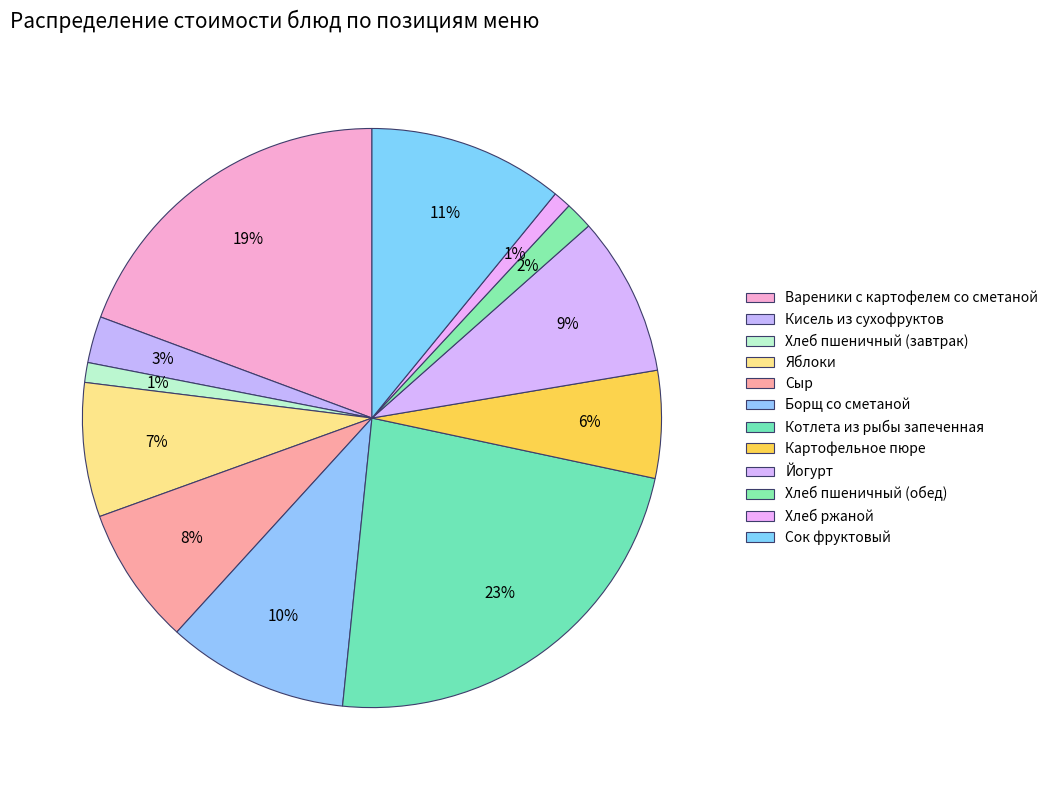

How many slices are in this pie chart?

12